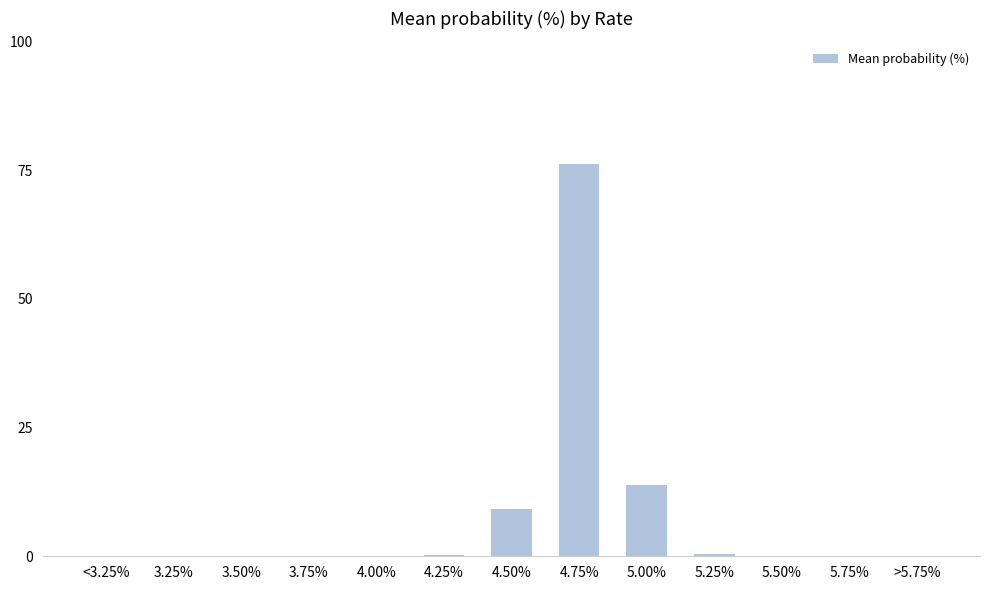

How many data points does each series have?

13